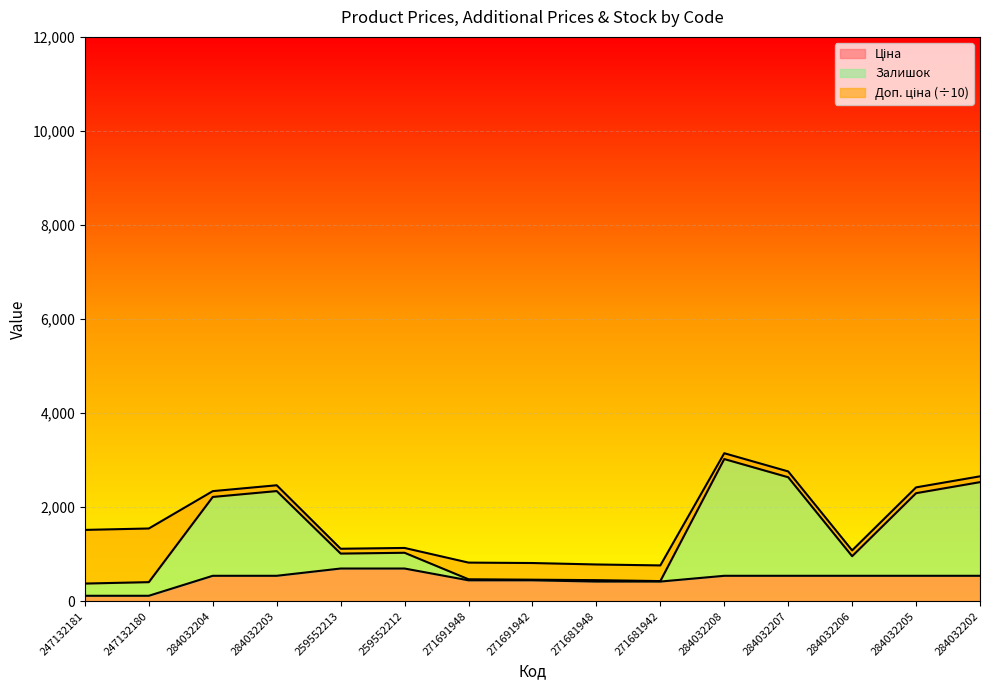

At which label is Залишок closest to 1698?

284032204